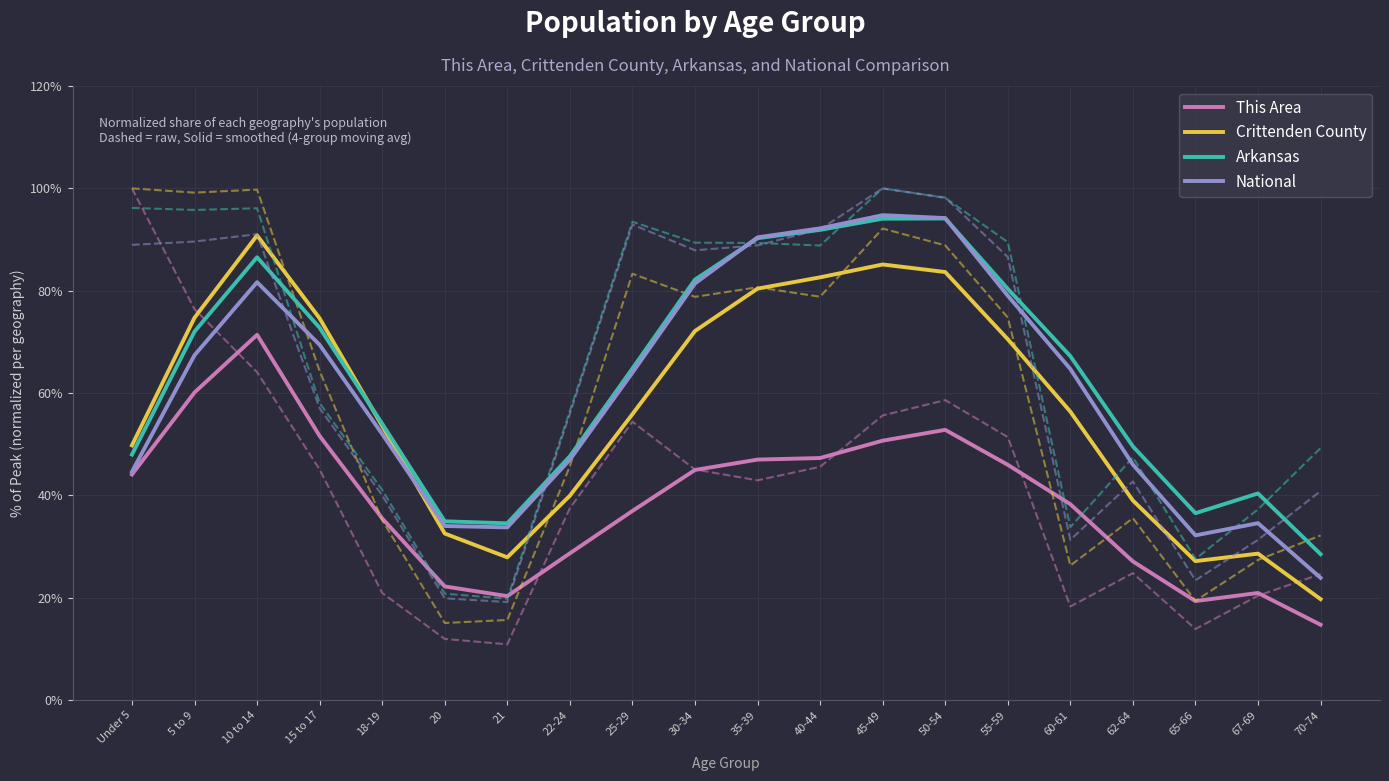

At which label does Arkansas first exceed 67?

5 to 9